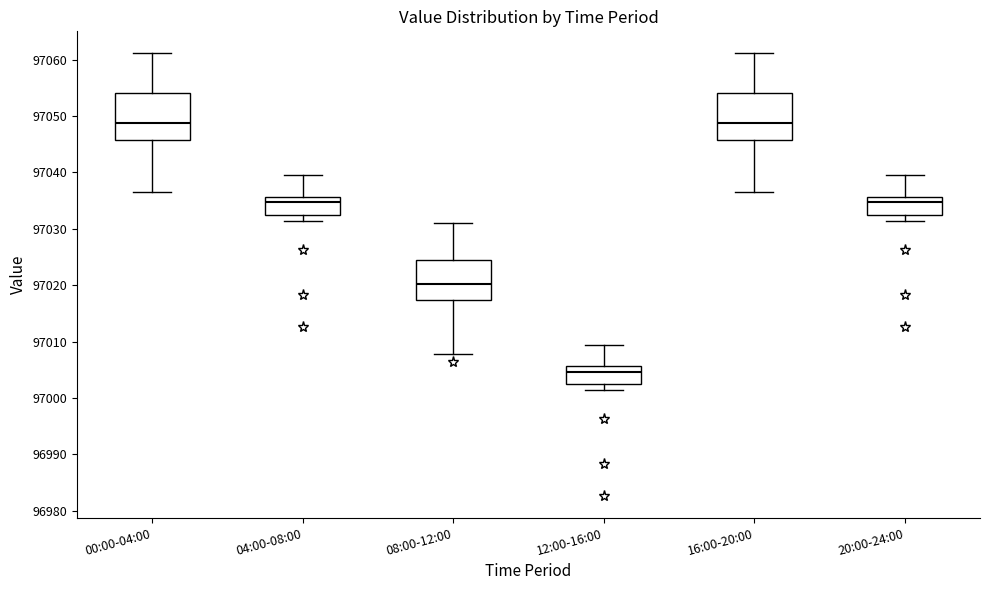

Where is the lower edge of the box for 20:00-24:00 on the y-axis? The values are not printed on the chart, so give them approximately, as read against the axis.

97032